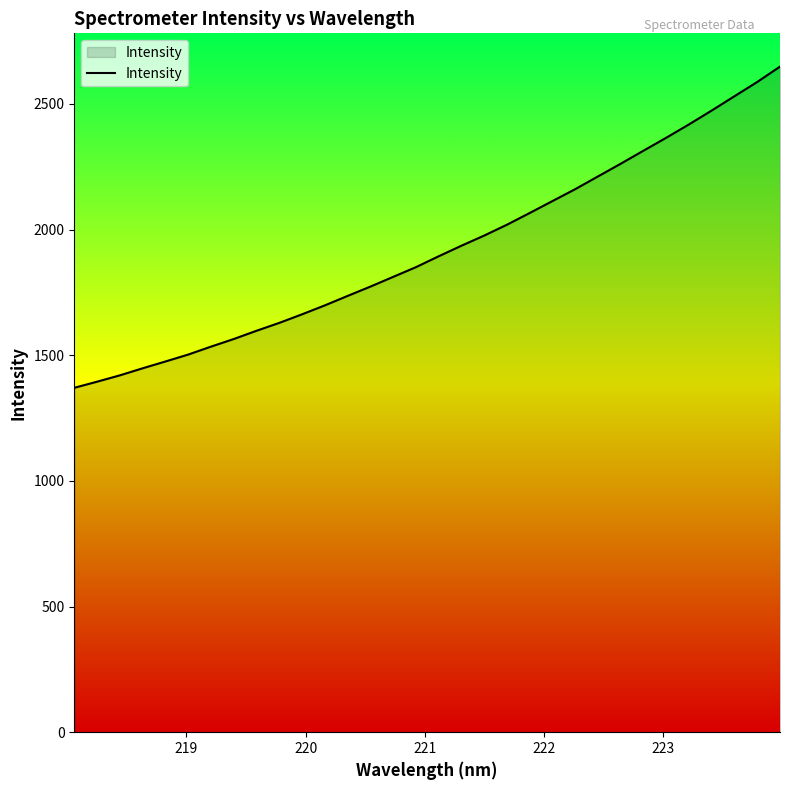

What is the minimum value shown in the chart?

1370.4